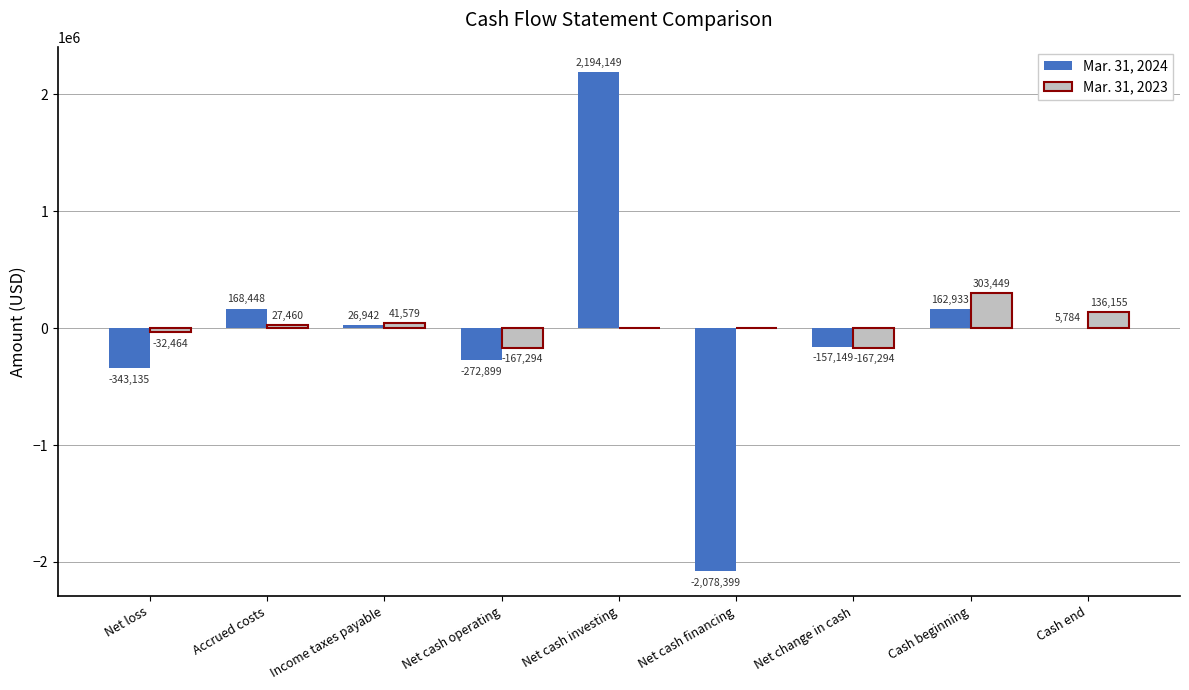

Is the value of Mar. 31, 2023 at Net change in cash greater than the value of Mar. 31, 2024 at Net cash operating?

Yes